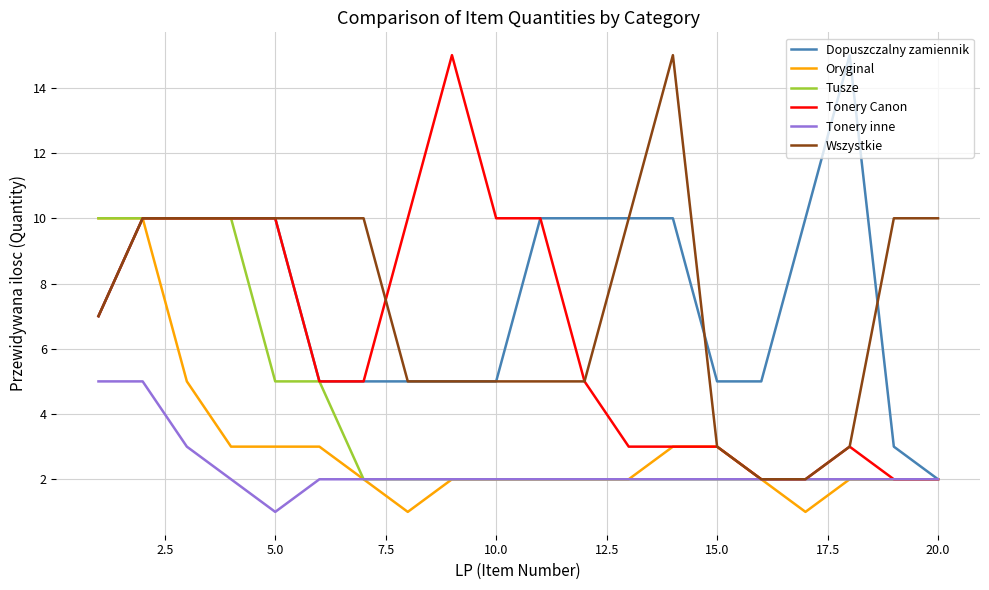

What is the highest value of the Tusze series?

10